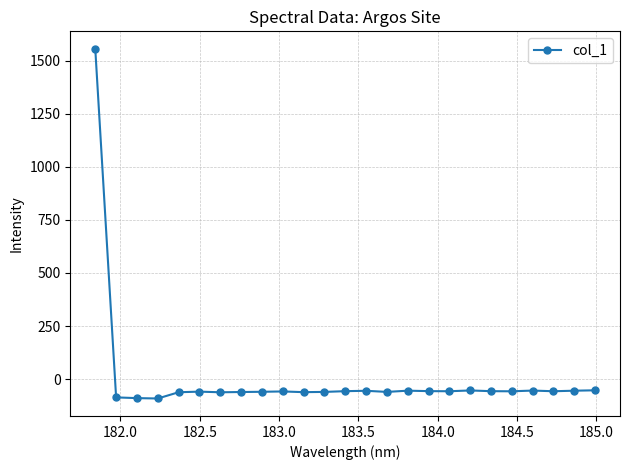

What is the value of the 18th point from the left?

-56.8